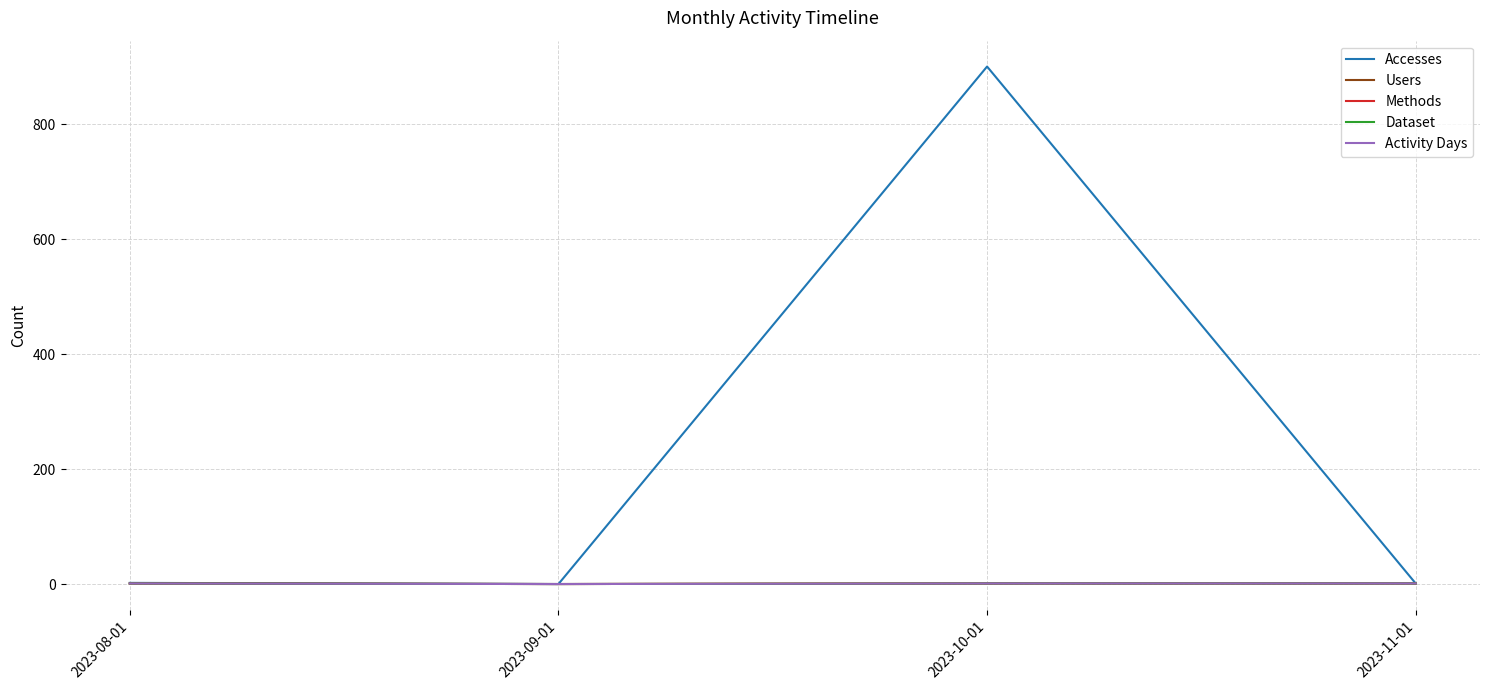

Reading left to right, list all the values displayed in this chart.

Accesses: 2023-08-01=2	2023-09-01=0	2023-10-01=900	2023-11-01=1
Users: 2023-08-01=1	2023-09-01=0	2023-10-01=1	2023-11-01=1
Methods: 2023-08-01=1	2023-09-01=0	2023-10-01=1	2023-11-01=1
Dataset: 2023-08-01=1	2023-09-01=0	2023-10-01=1	2023-11-01=1
Activity Days: 2023-08-01=1	2023-09-01=0	2023-10-01=1	2023-11-01=1